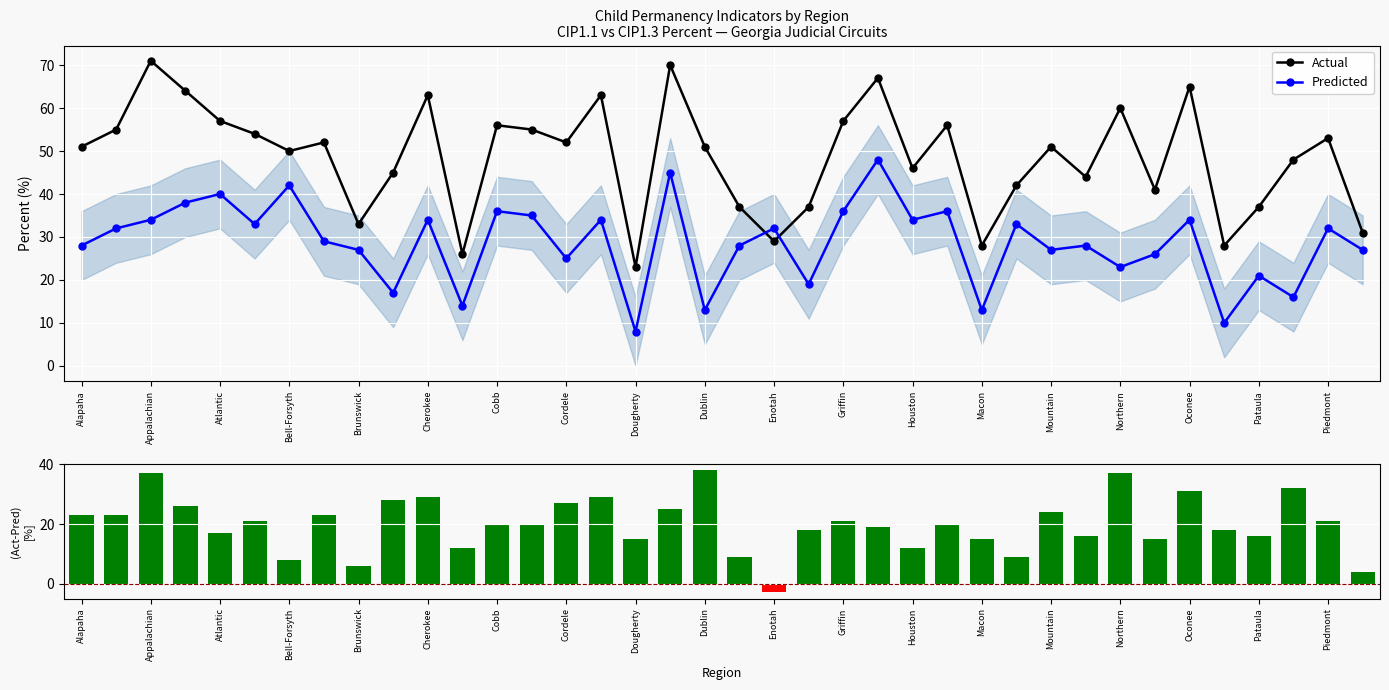

Is it true that (Actual-Predicted) equals 16 at 27?

False